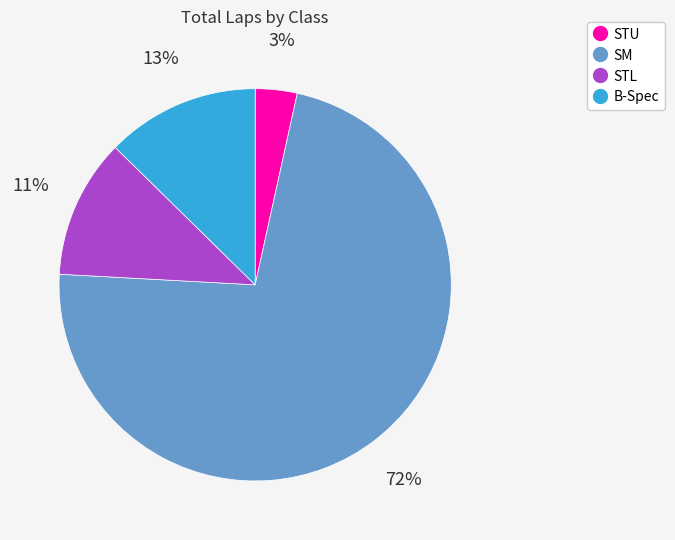

To the nearest percent, what is the average slice percentage?

25%